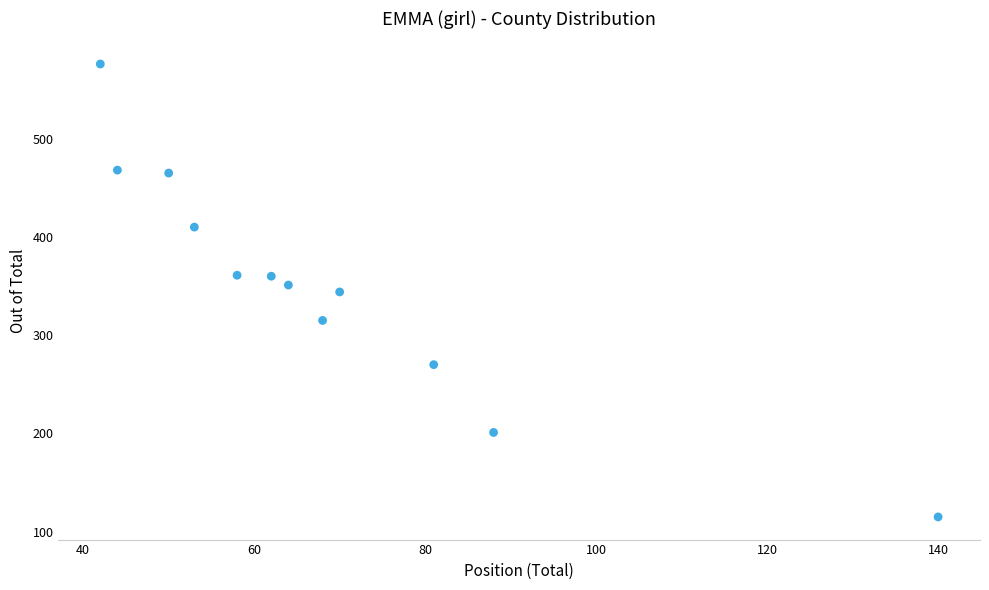

What is the range of X values (max minus min)?

98